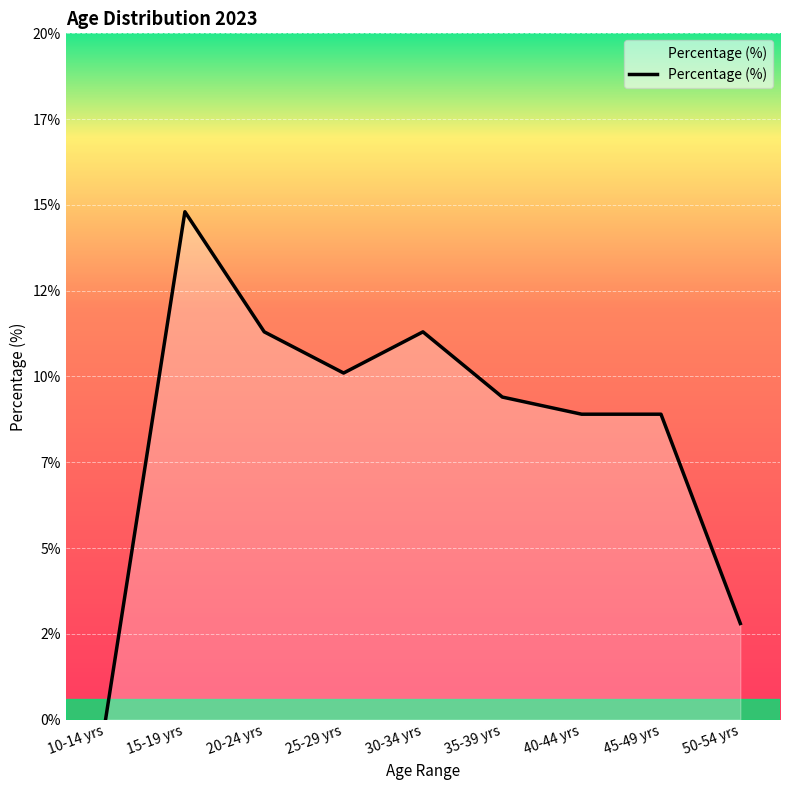

The value at 15-19 yrs is 4.0. True or false?

False